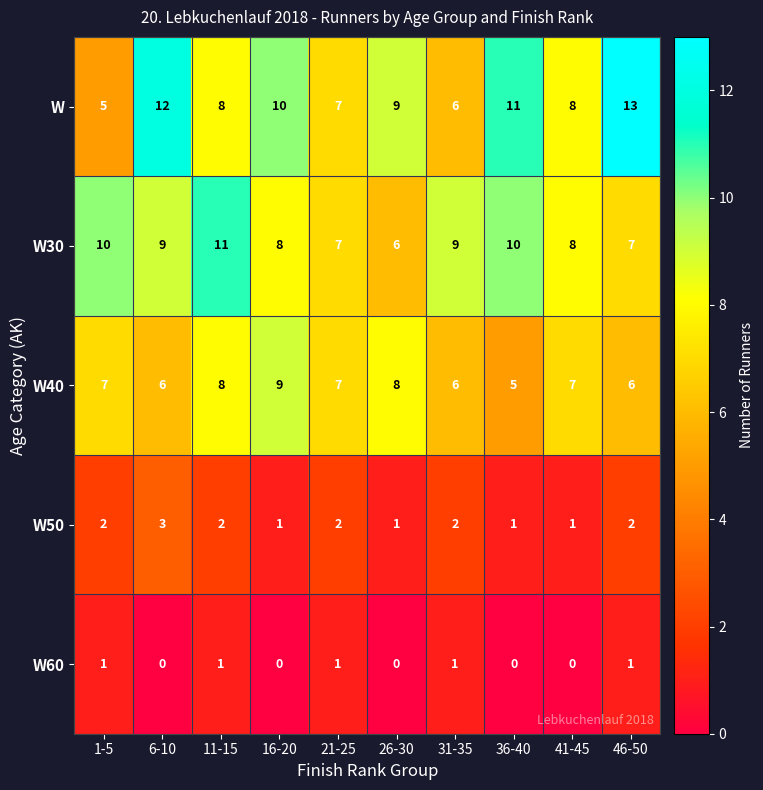

At which label does W first exceed 9?

6-10